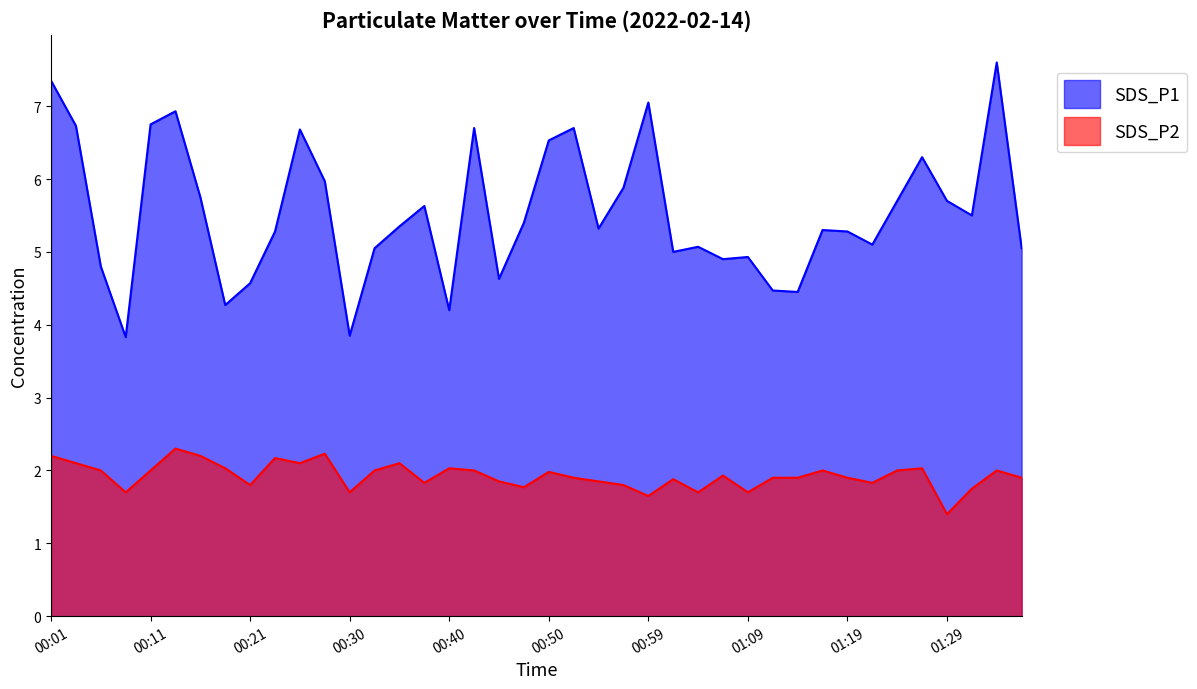

True or false: SDS_P1 and SDS_P2 cross at least once.

False